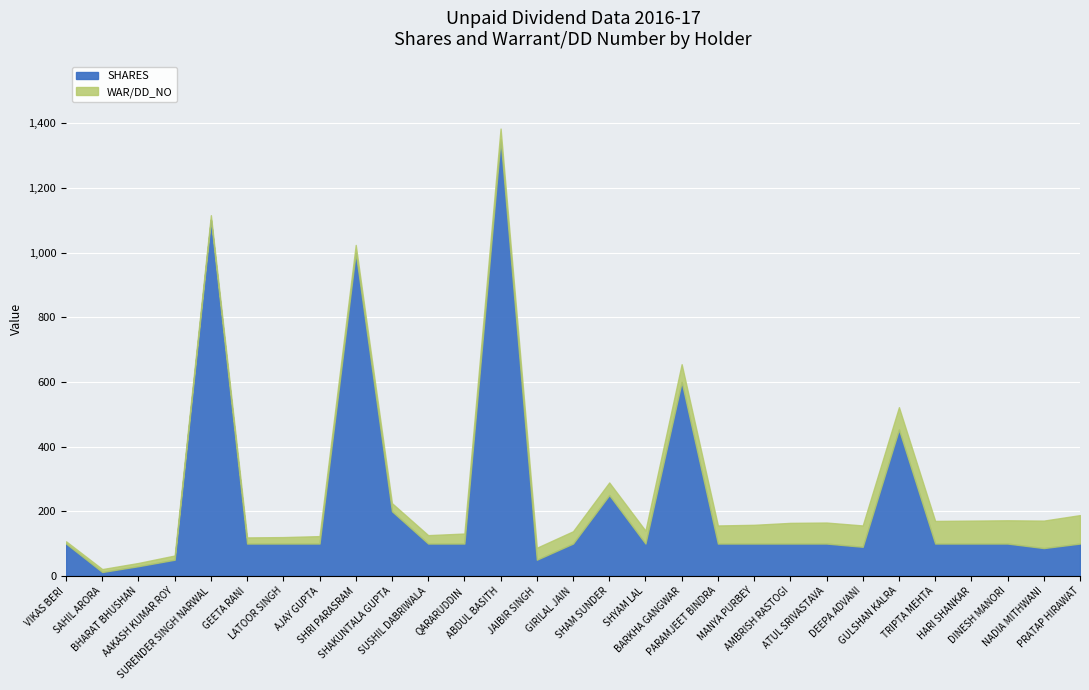

What is the maximum value for SHARES?

1350